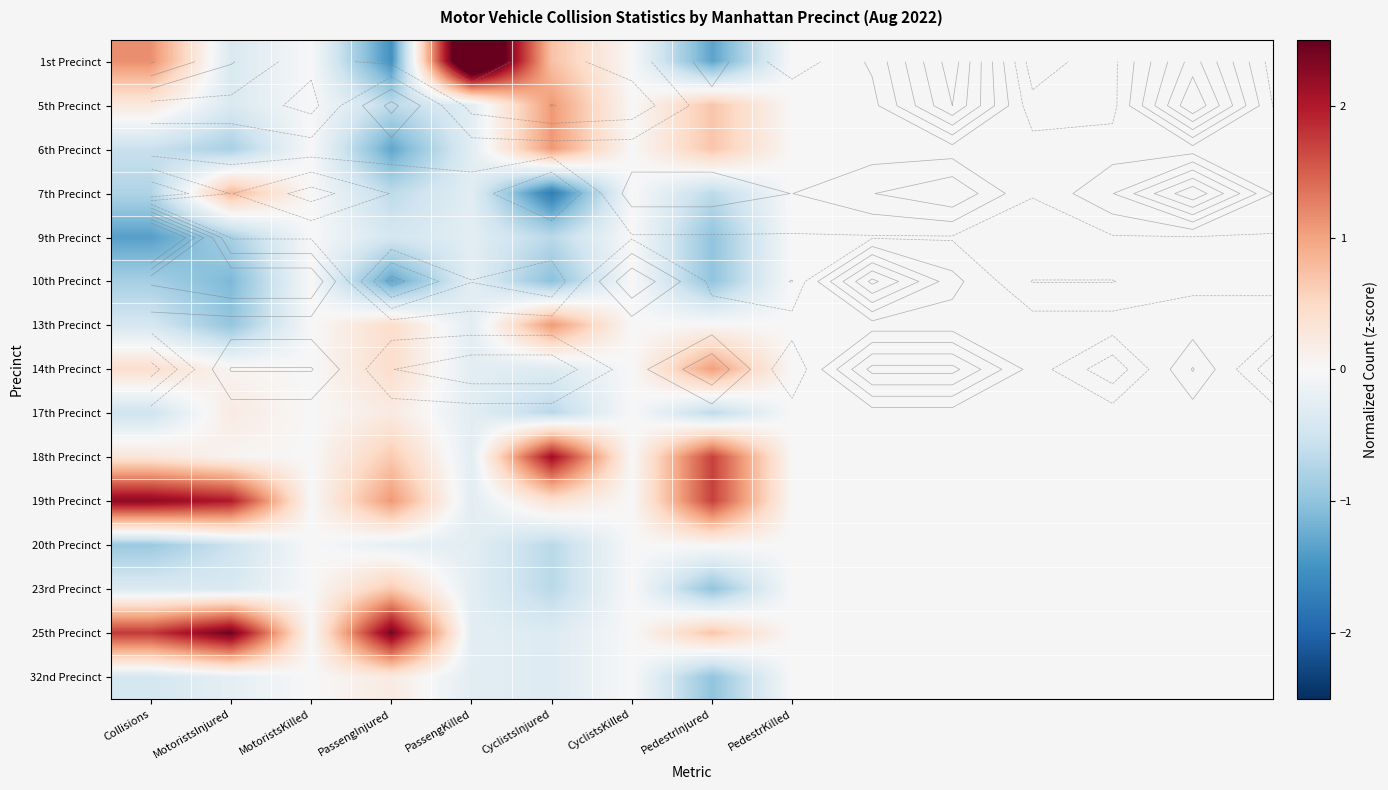

Is the value of 10th Precinct at MotoristsInjured greater than the value of 20th Precinct at PedestrInjured?

No